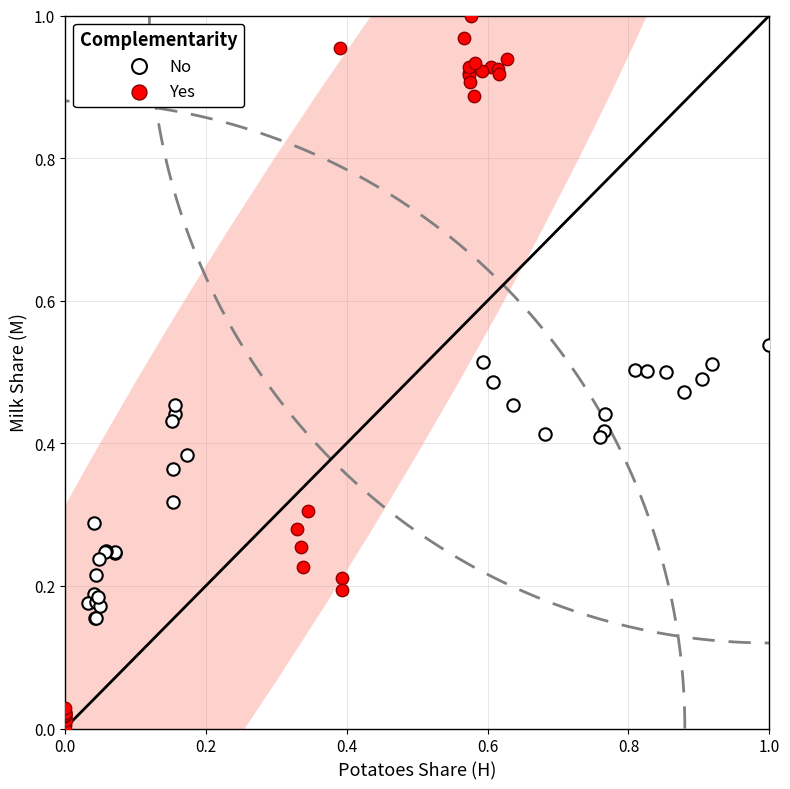

Which series has the widest spread of Y values?

Yes